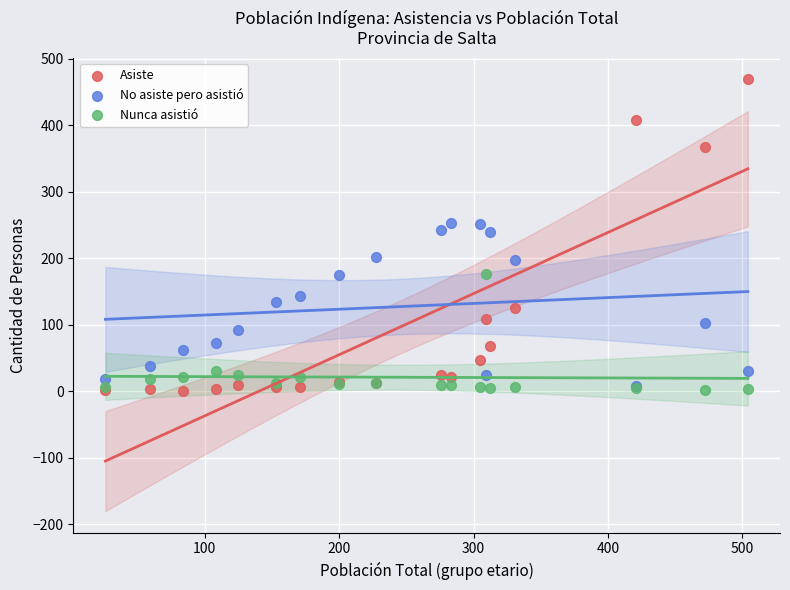

What are all the series names shown in the legend?

Asiste, No asiste pero asistió, Nunca asistió